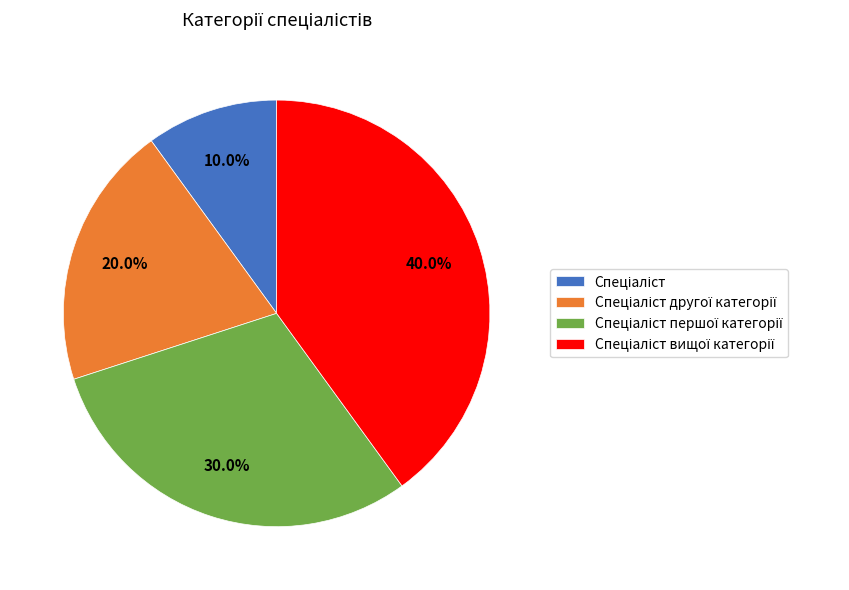

Does any single category account for the majority?

No